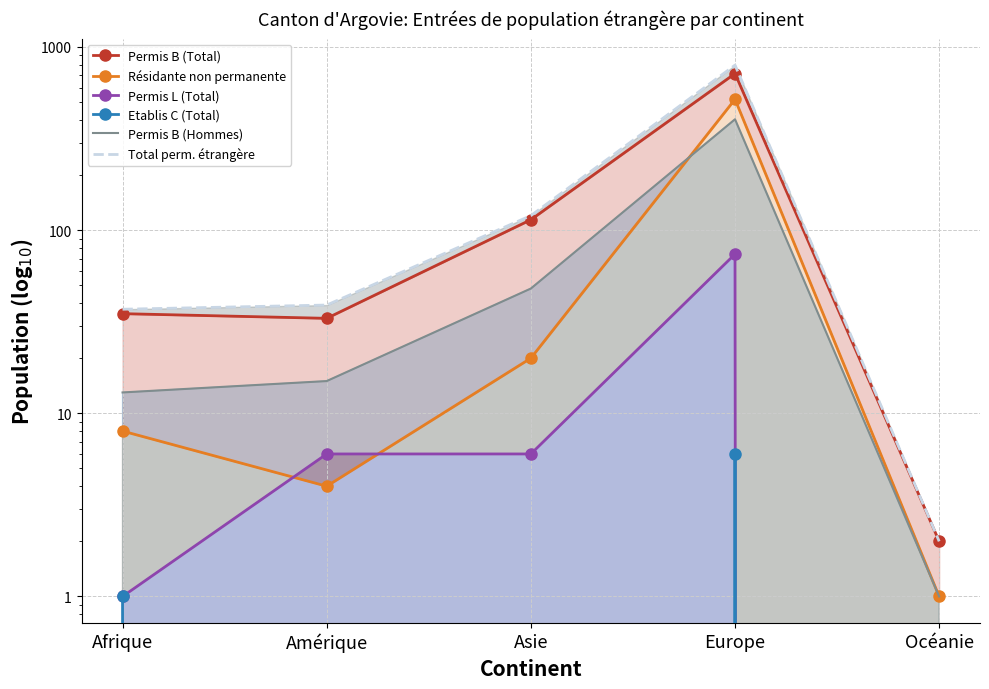

At which label does Etablis C (Total) reach its peak?

Europe